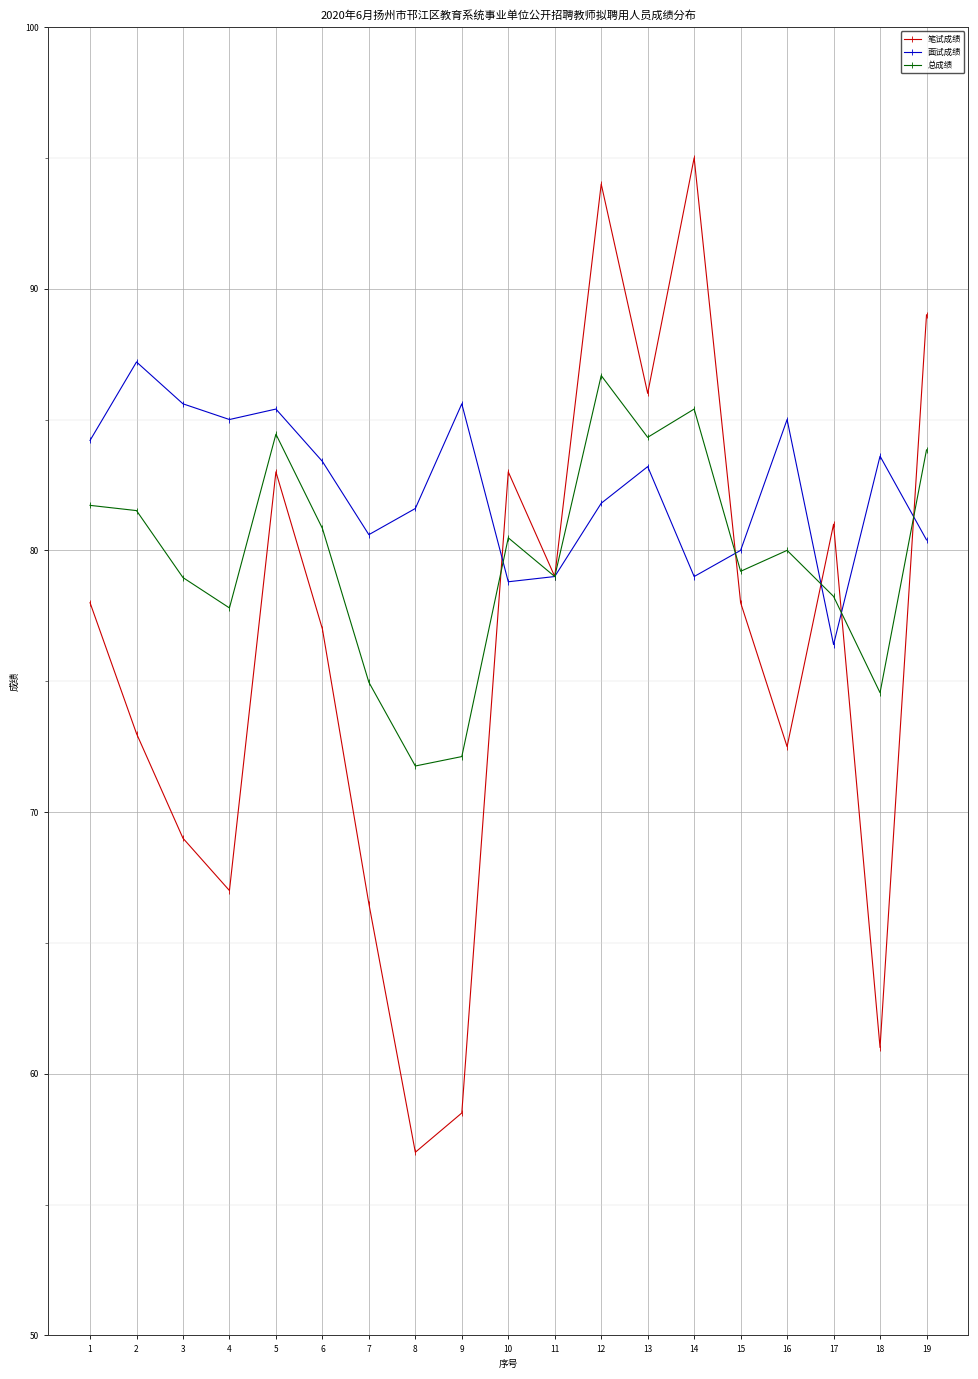

What is the greatest value displayed?

95.0